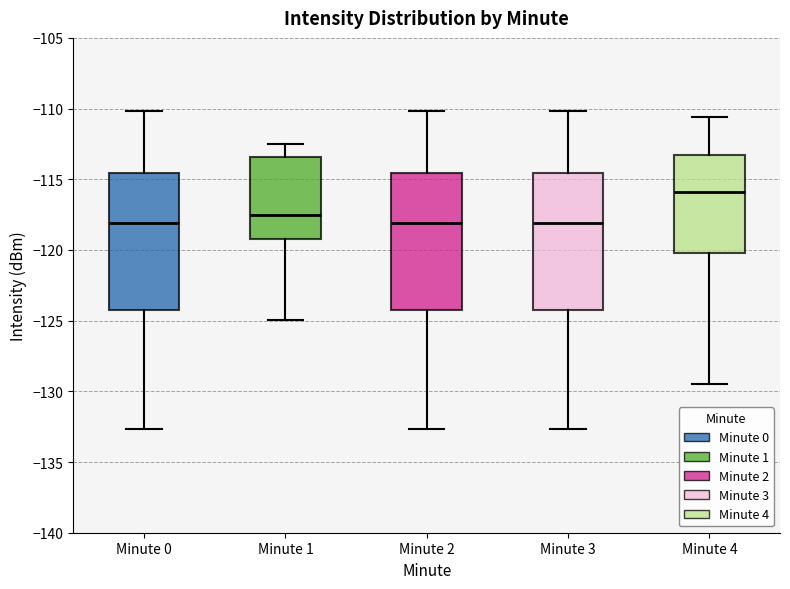

Where is the upper edge of the box for Minute 1 on the y-axis? The values are not printed on the chart, so give them approximately, as read against the axis.

-113.5